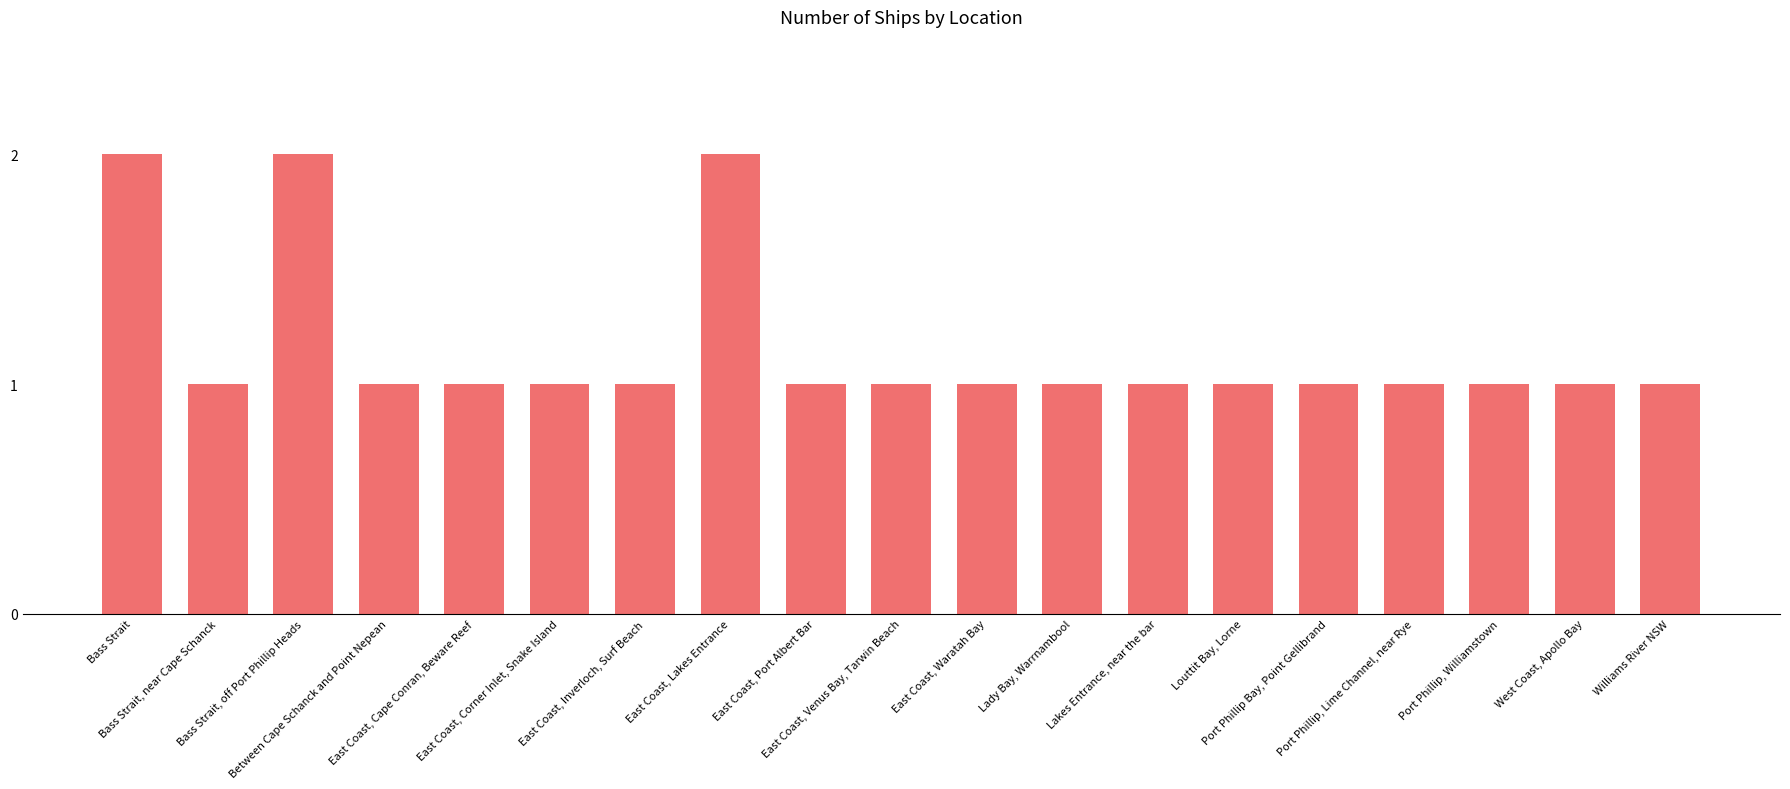

What is the value of the 13th bar from the left?

1